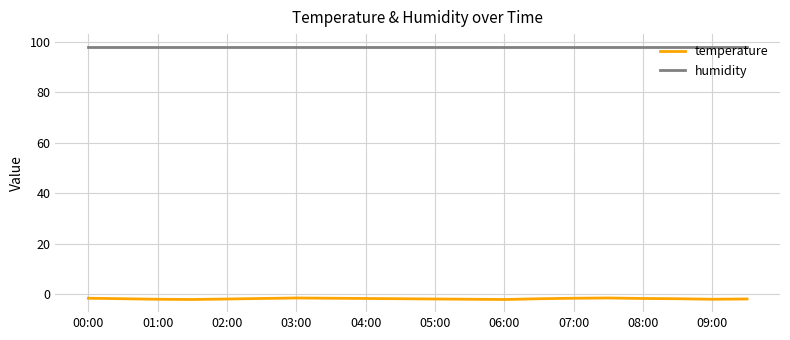

What is the minimum value for humidity?

98.0